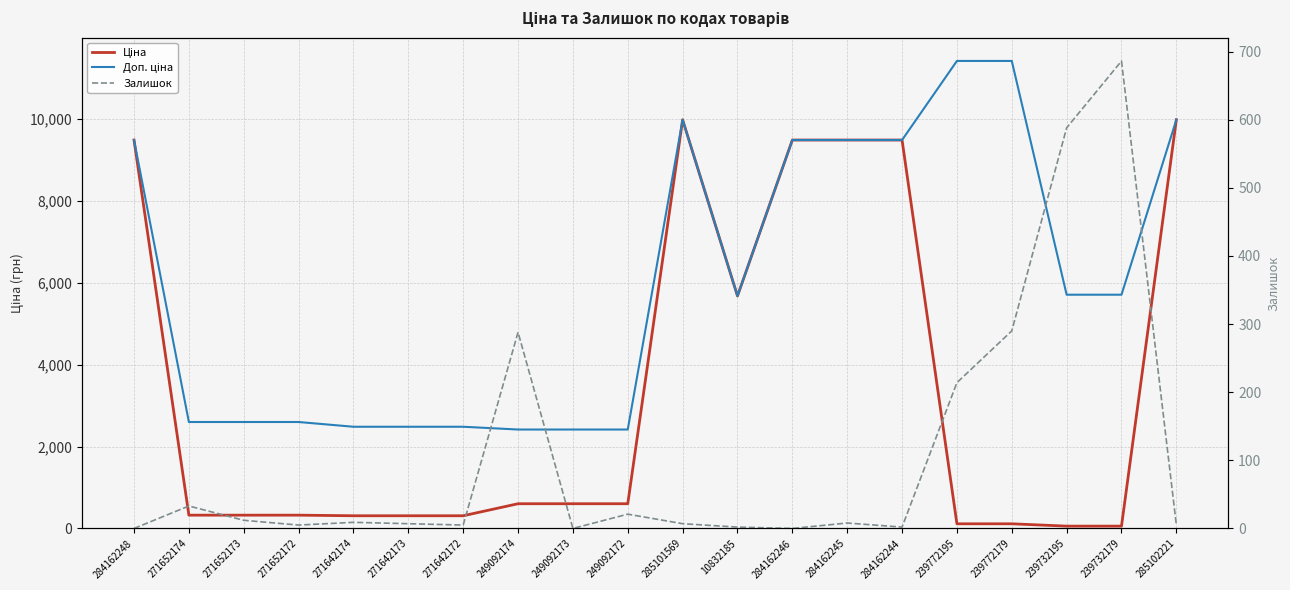

Does the chart display data point markers on the line(s)?

No